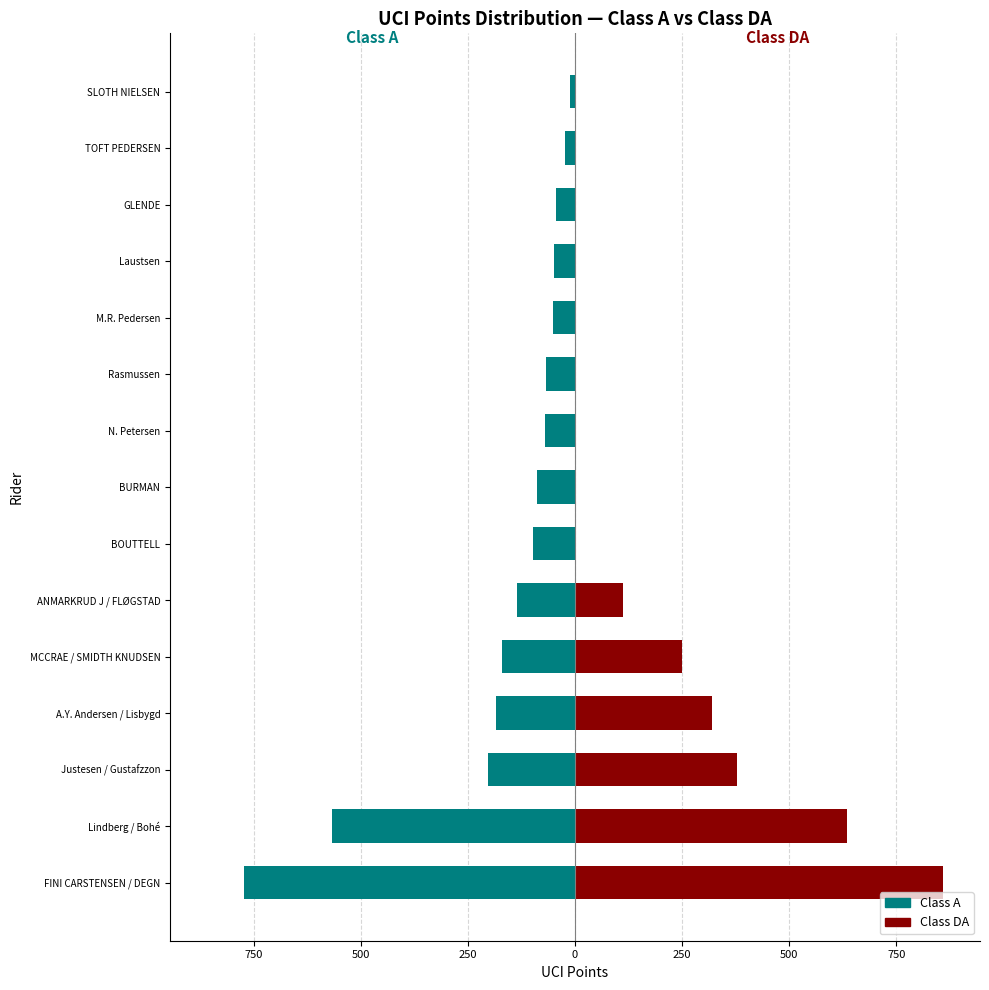

Rank the series at GLENDE from highest to lowest value.

Class DA (UCI Points), Class A (UCI Points)